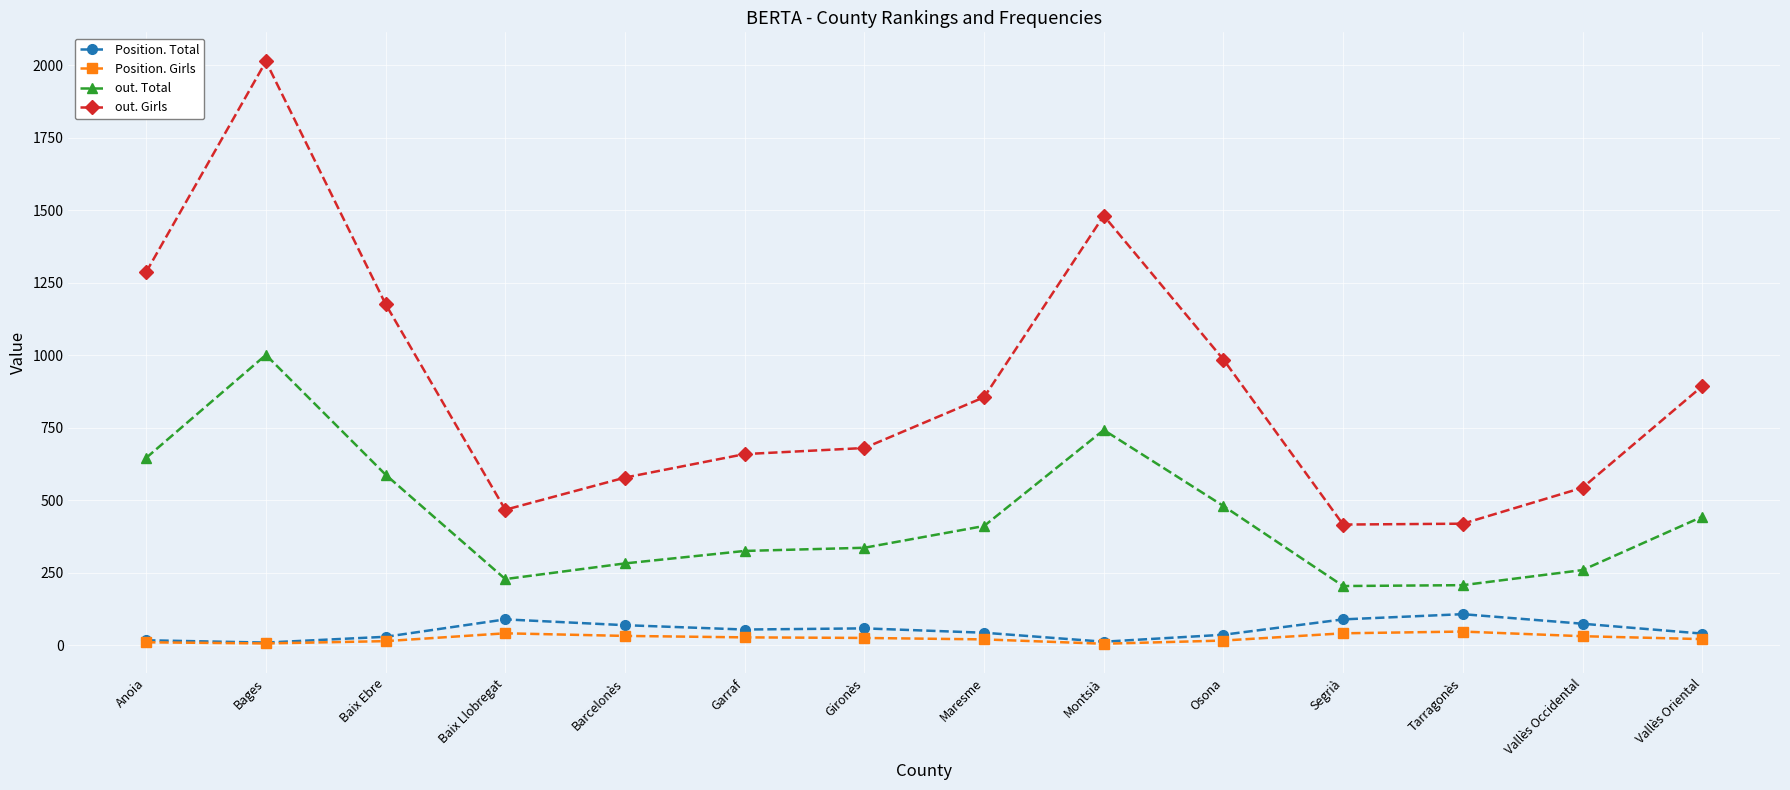

Which category has the highest value in the out. Girls series?

Bages